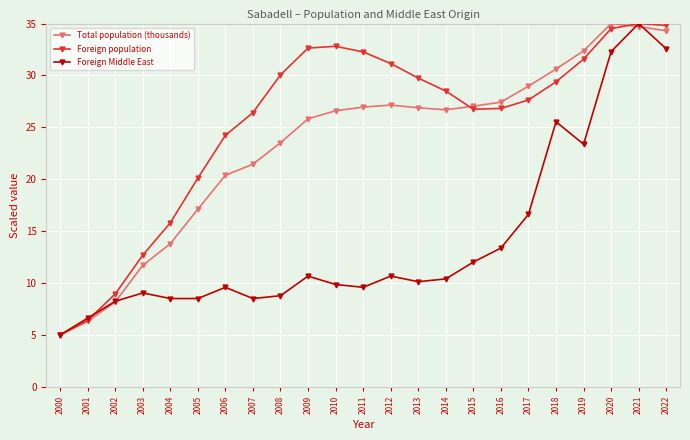

True or false: Foreign population has more than 0 points higher than both neighbors.

True